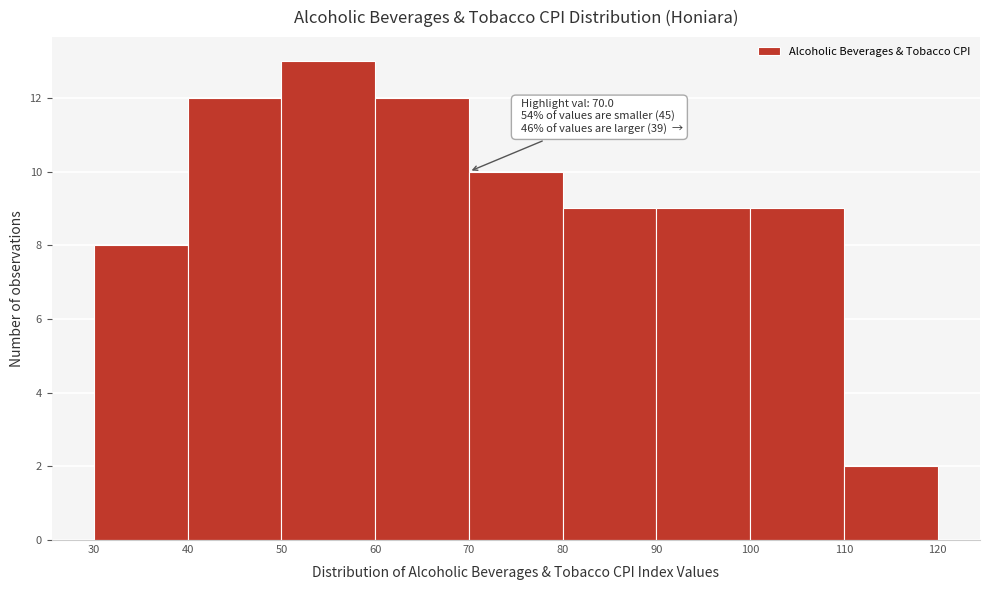

Over which range of the x-axis is the bar tallest?

50 to 60